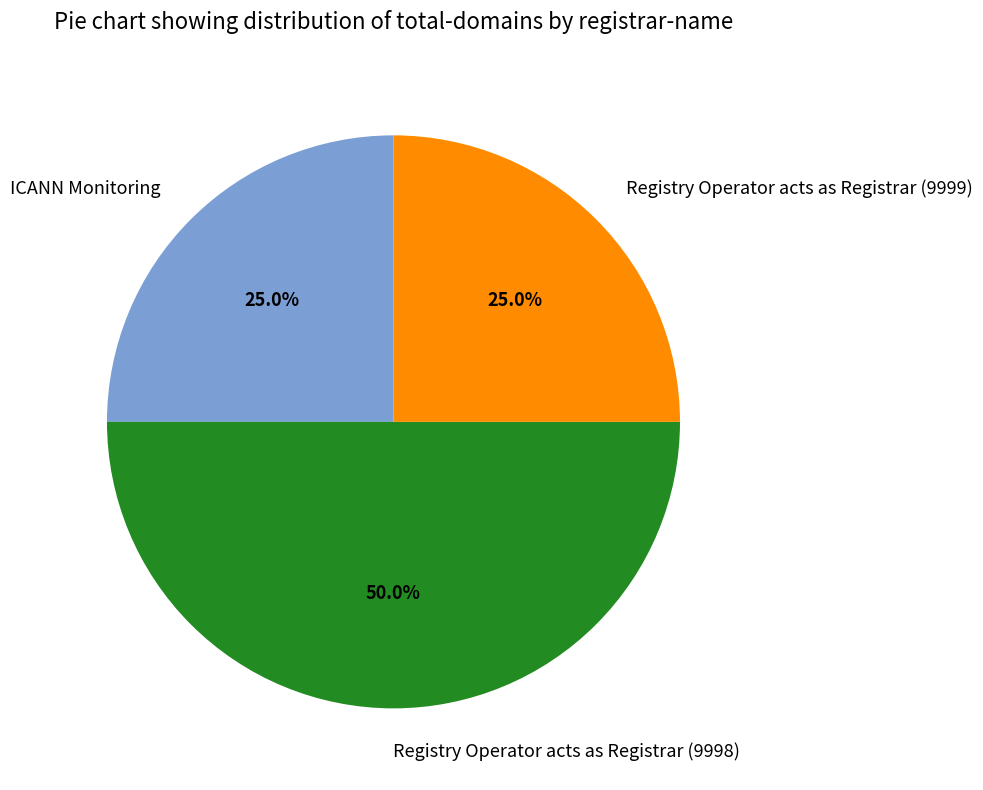

To the nearest percent, what is the difference between the largest and smallest slice percentages?

25%